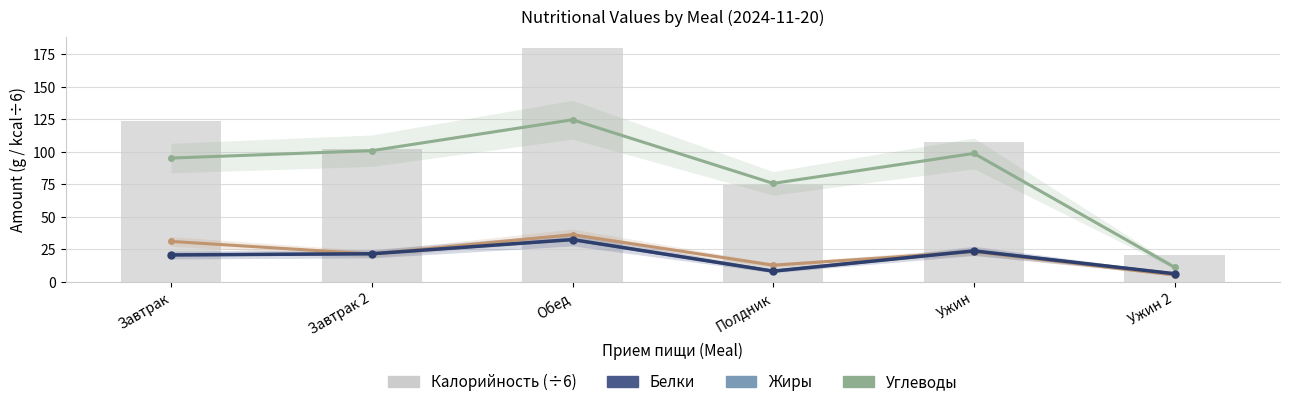

Reading left to right, what are all the values shown in this chart?

Белки: Завтрак=20.5	Завтрак 2=21.4	Обед=32.3	Полдник=8.0	Ужин=23.6	Ужин 2=6.0
Жиры: Завтрак=30.9	Завтрак 2=21.2	Обед=36.1	Полдник=12.6	Ужин=23.0	Ужин 2=5.0
Углеводы: Завтрак=95.1	Завтрак 2=100.8	Обед=124.6	Полдник=75.6	Ужин=98.7	Ужин 2=11.0
Белки (estimate): Завтрак=20.5	Завтрак 2=21.4	Обед=32.3	Полдник=8.0	Ужин=23.6	Ужин 2=6.0
Калорийность (÷6): Завтрак=124.0	Завтрак 2=102.3	Обед=179.7	Полдник=74.3	Ужин=107.6	Ужин 2=20.3